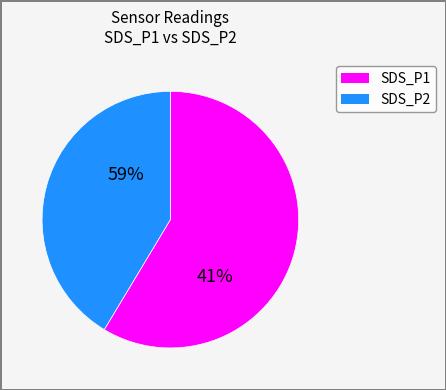

Is it true that SDS_P2 is 39% of the pie?

False